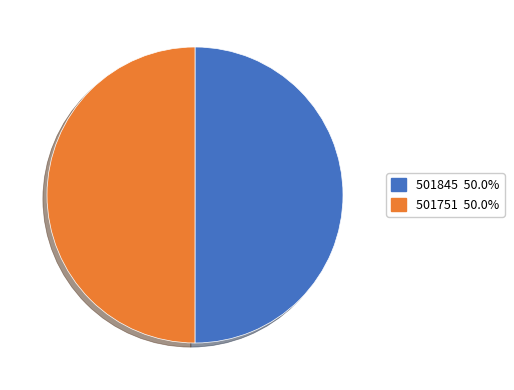

What is the ratio of the value at 501751 to the value at 501845?

1.0